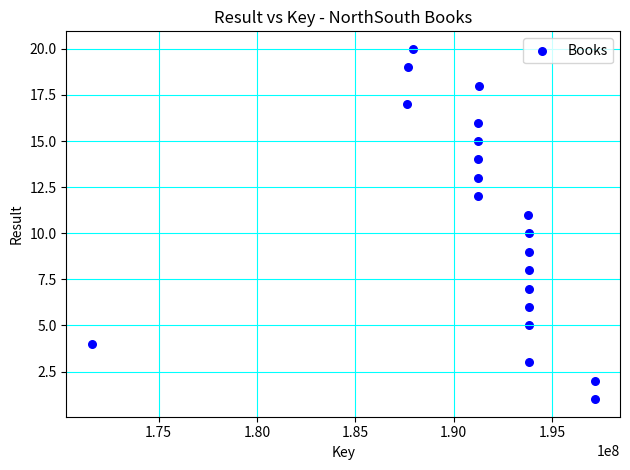

What is the range of X values (max minus min)?

25577374